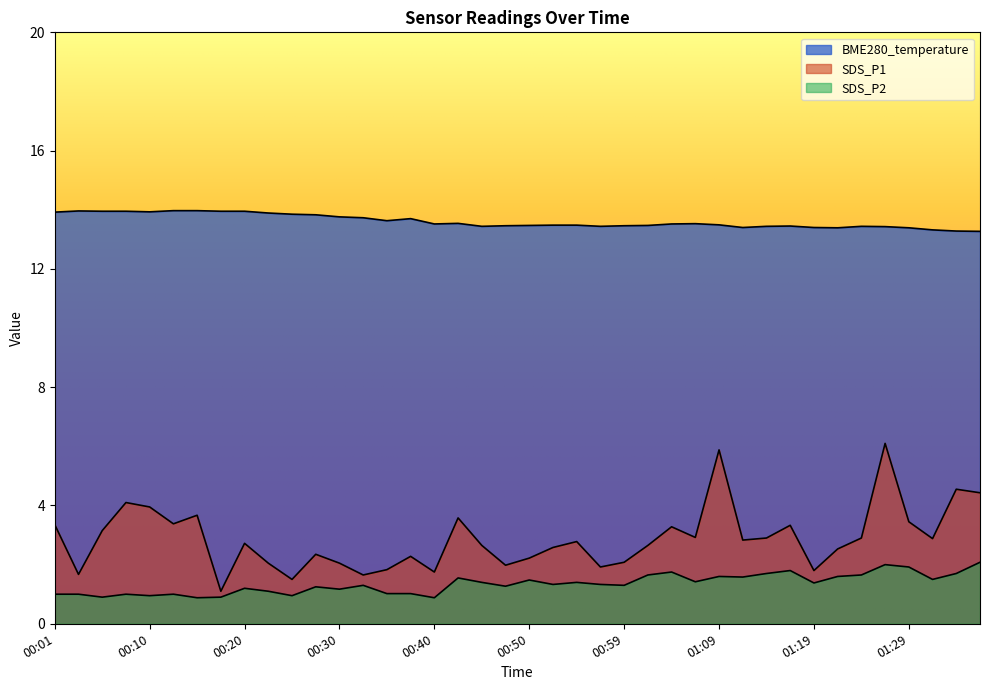

What is the value of the SDS_P2 point at the 27th from the left?

1.8